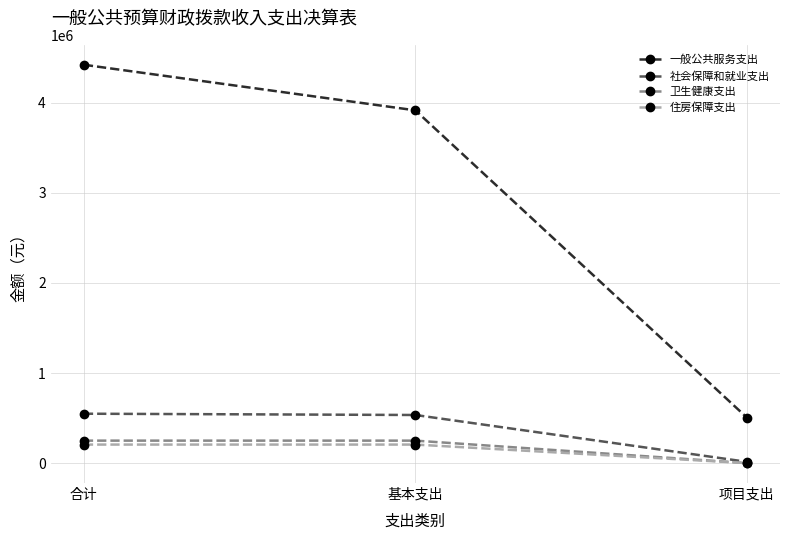

How many lines are shown in the chart?

4